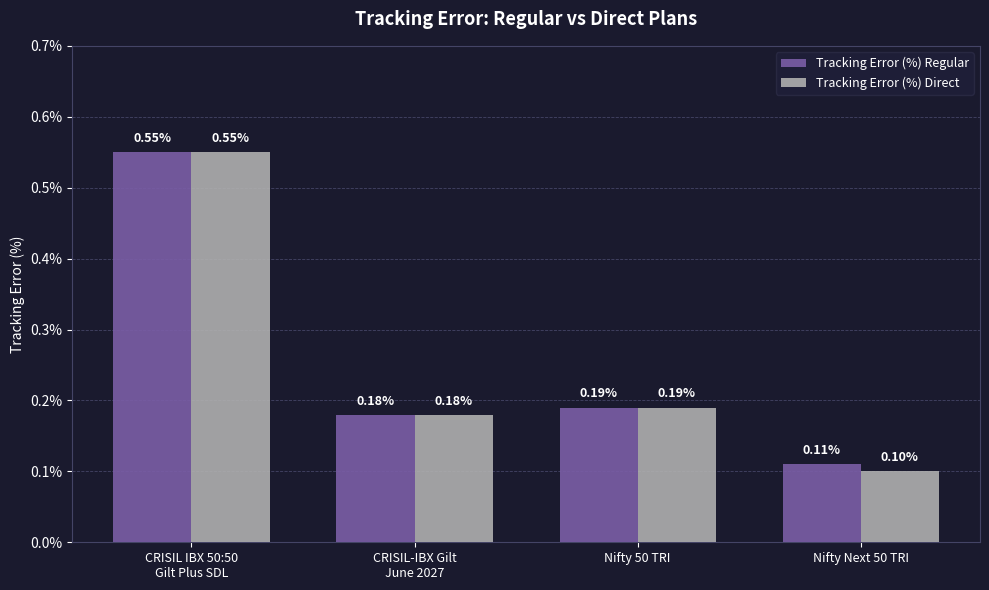

How many bars are there in each group?

2